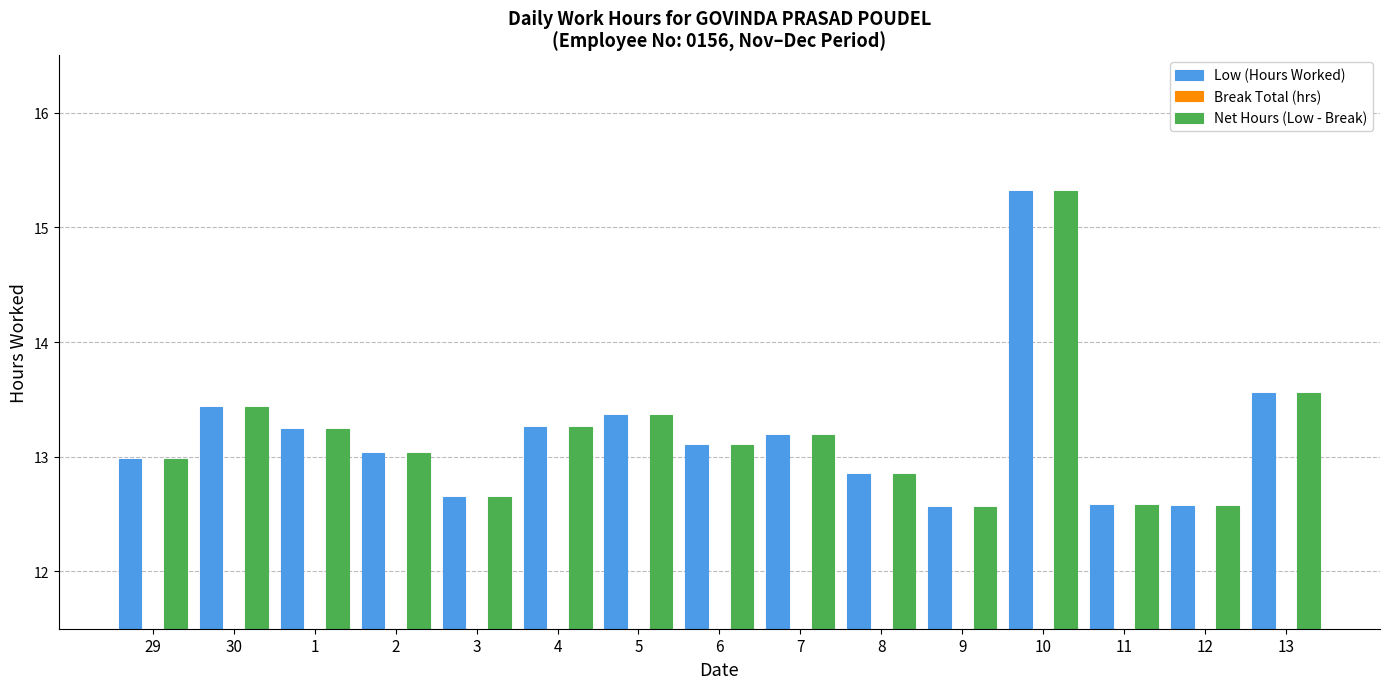

At which category does the chart reach its peak across all series?

10